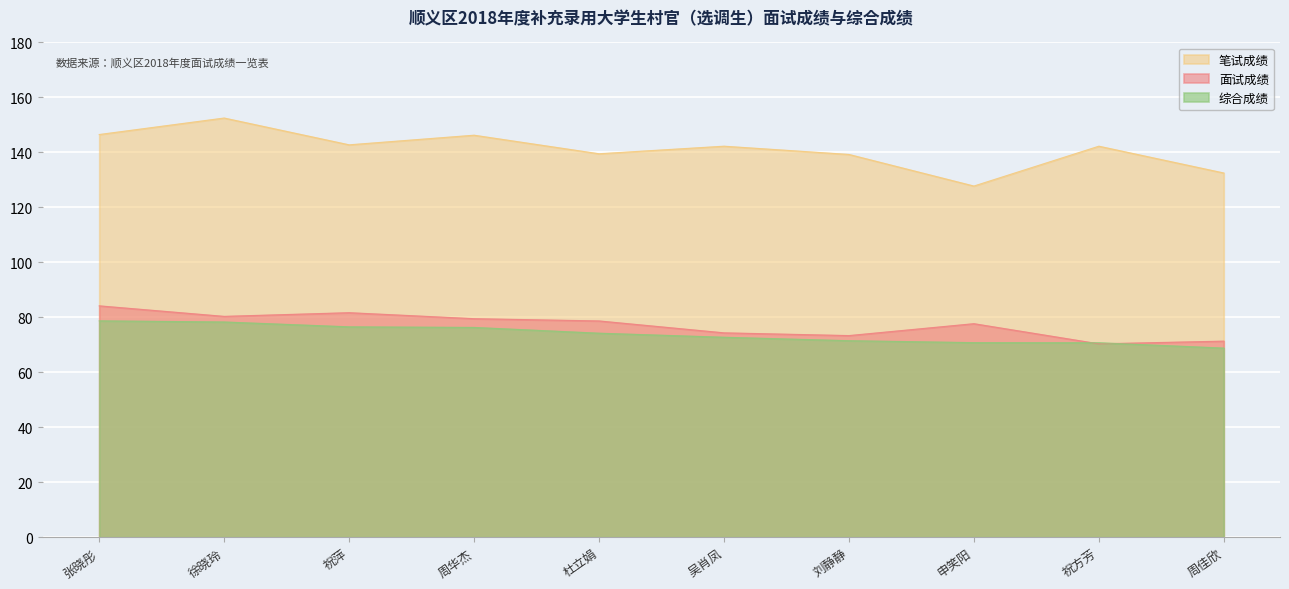

Between 周华杰 and 吴肖凤, which series saw the biggest shift?

面试成绩